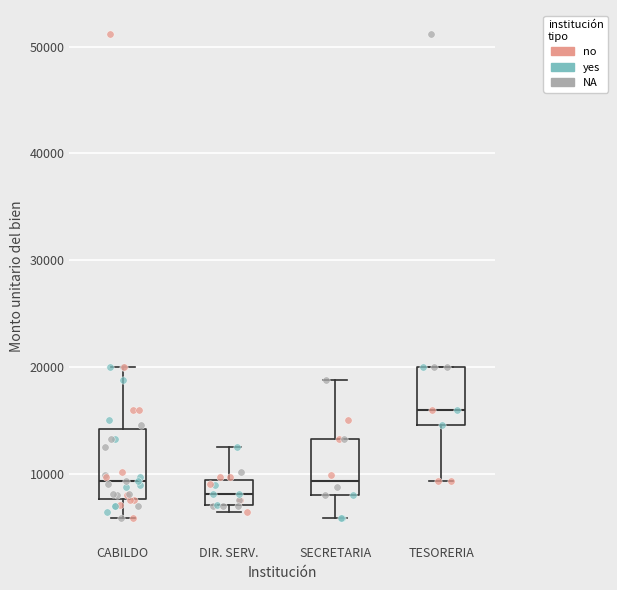

Which box is the tallest, from its lower edge to its upper edge?

CABILDO